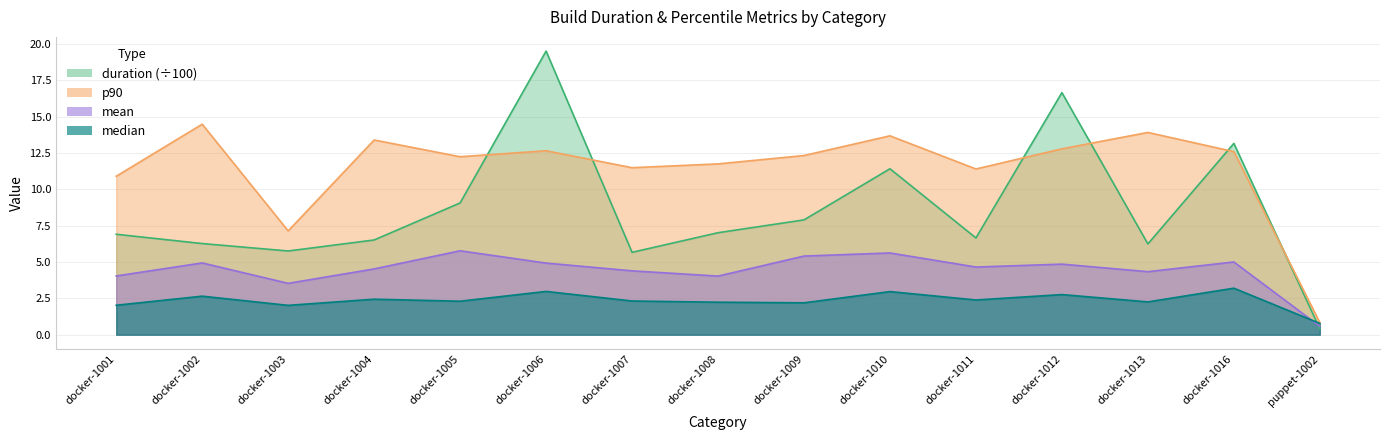

Where is the first local maximum for duration?

docker-1006